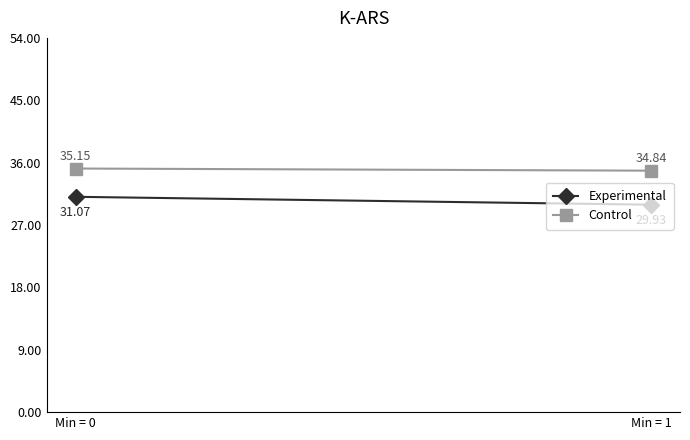

Reading left to right, transcribe all the data shown in this chart.

Experimental: Min = 0=31.1	Min = 1=29.9
Control: Min = 0=35.1	Min = 1=34.8